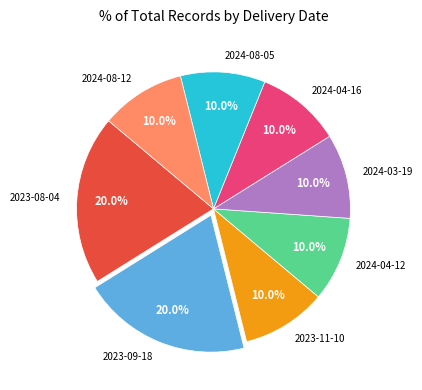

How many segments does this pie chart have?

8